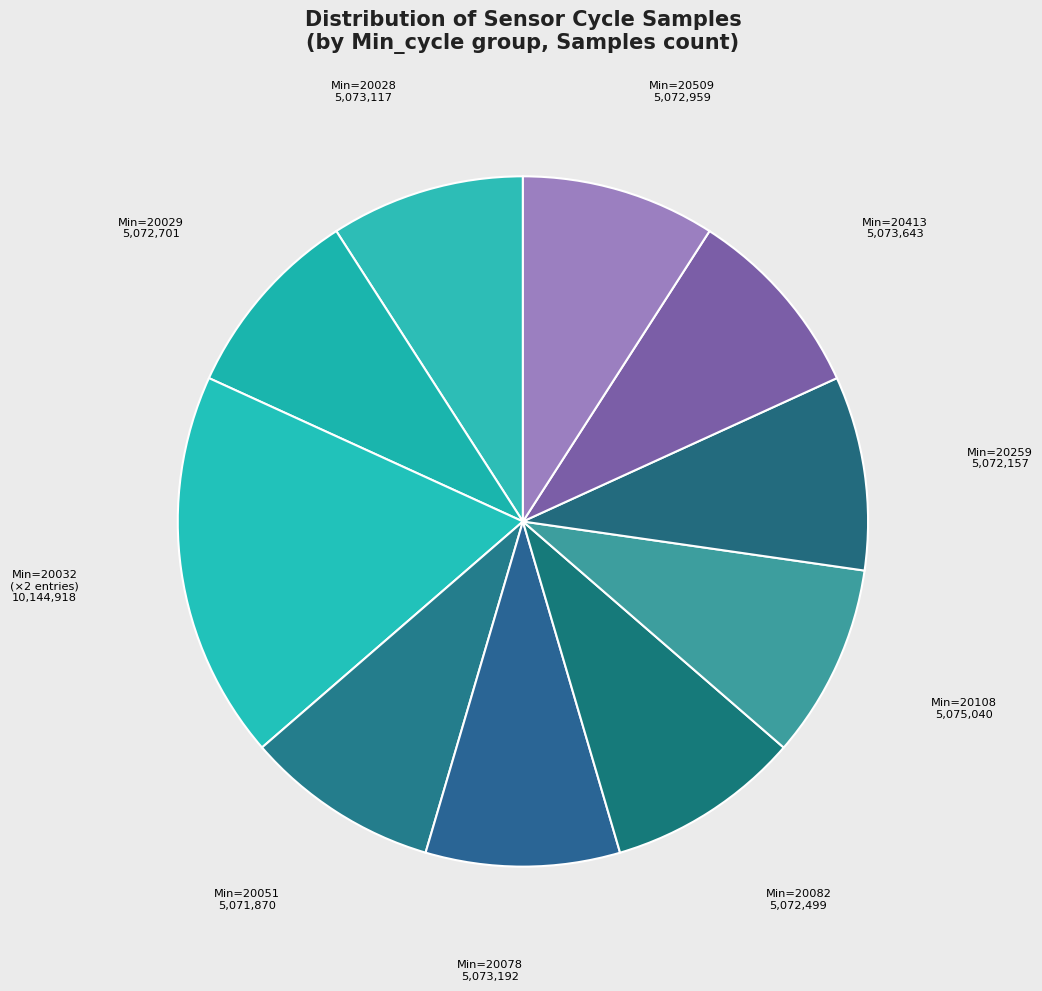

Is there a majority slice in this chart?

No